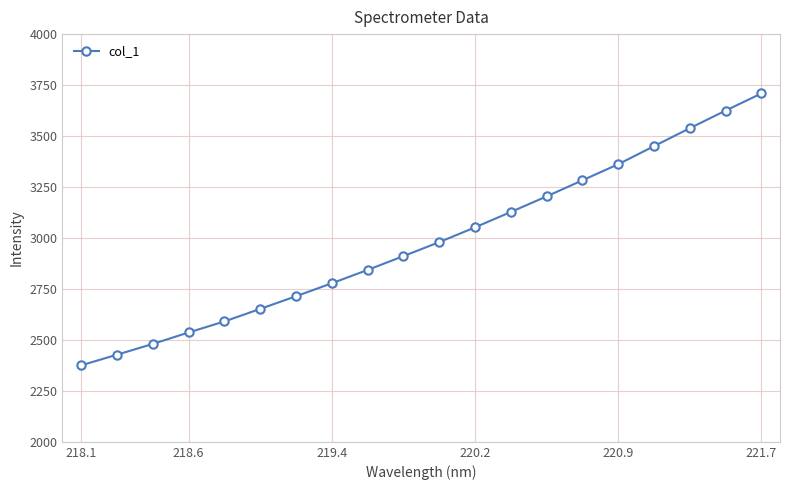

How many lines are shown in the chart?

1